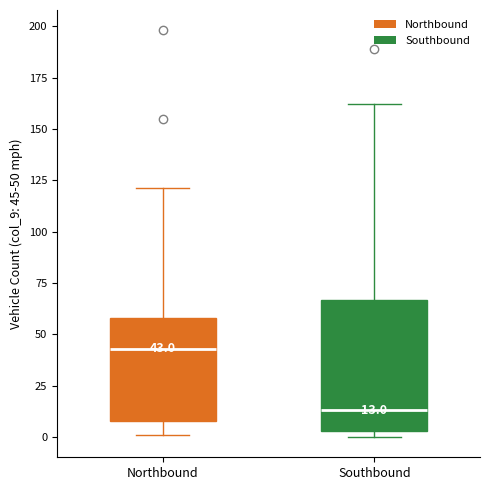

Which box is the tallest, from its lower edge to its upper edge?

Southbound